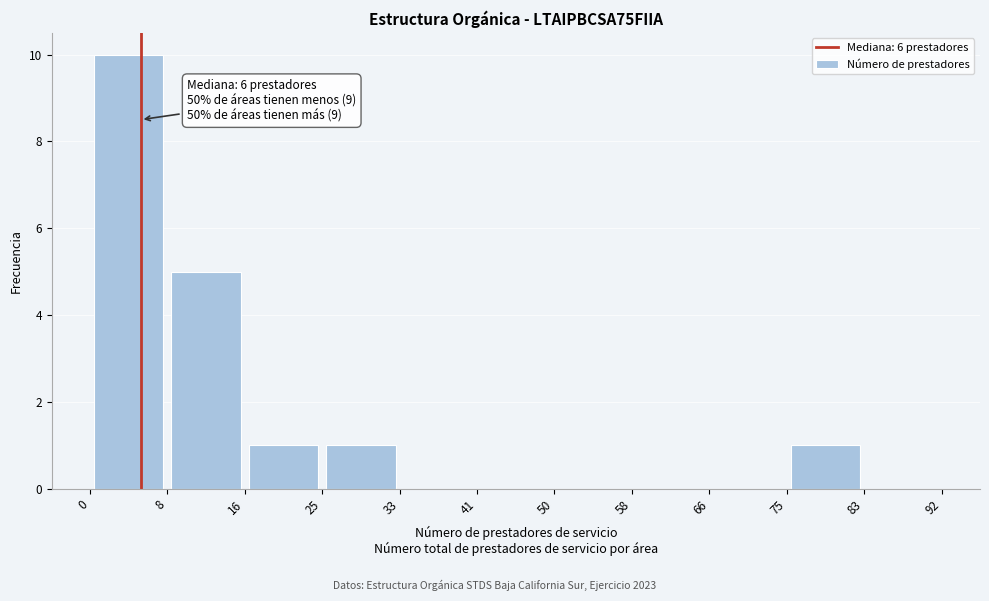

Which range on the x-axis has the tallest bar?

0 to 8